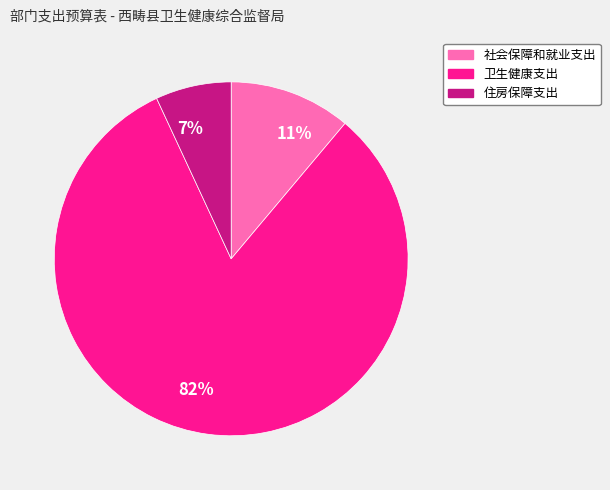

Is the sum of 社会保障和就业支出 and 卫生健康支出 greater than half?

Yes